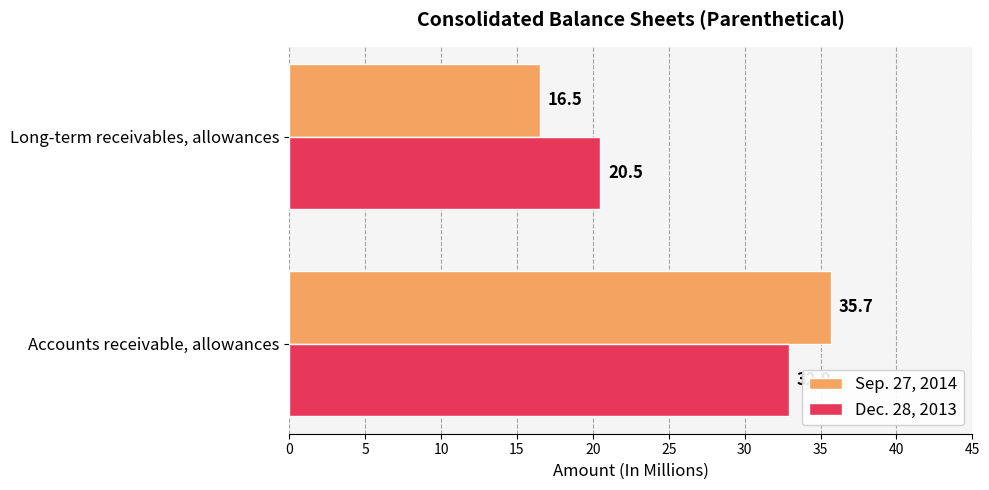

List the series in order of their peak value, highest first.

Sep. 27, 2014, Dec. 28, 2013